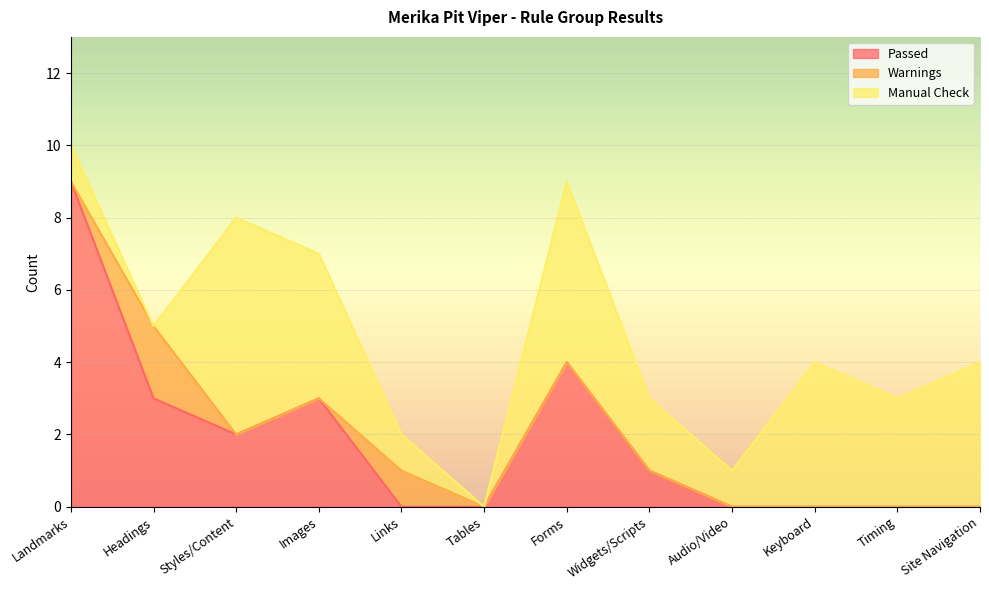

The value of Passed at Audio/Video is 0. True or false?

True